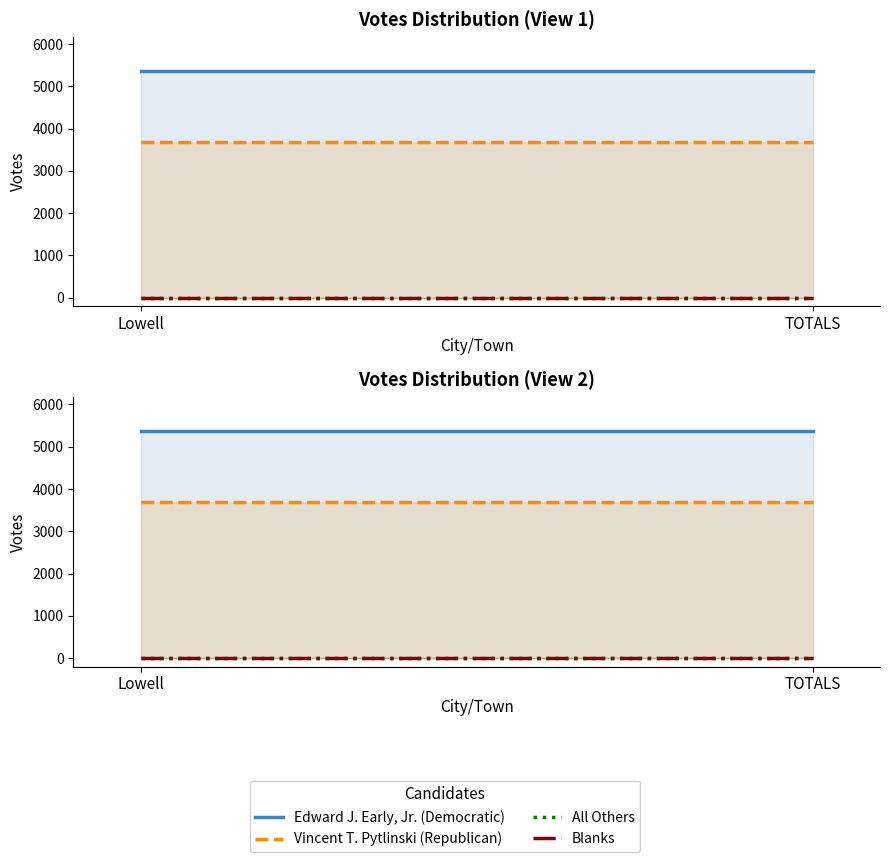

Between Lowell and TOTALS, which is larger?

Lowell